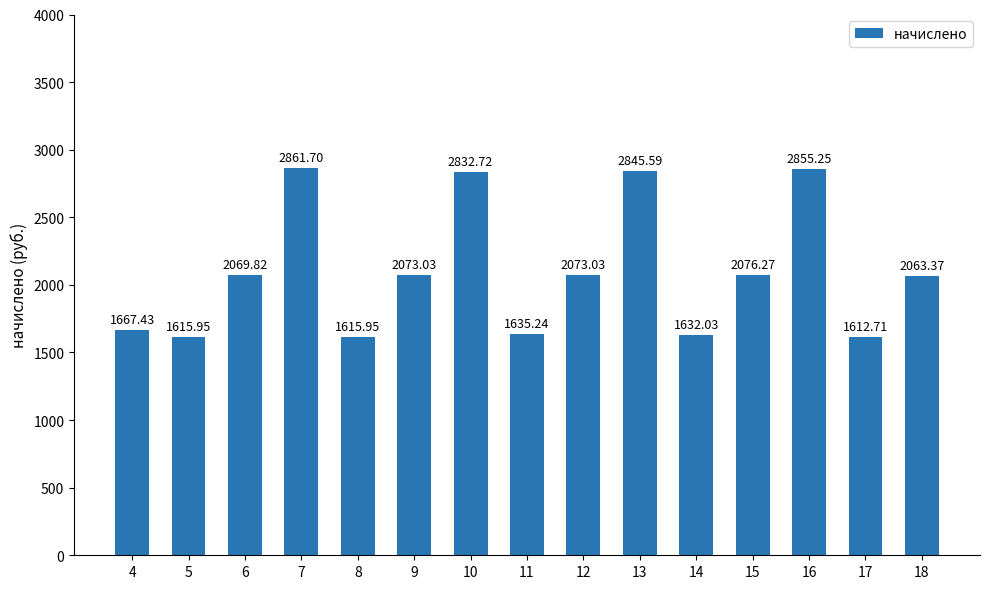

Where does the data first go above 2069?

6